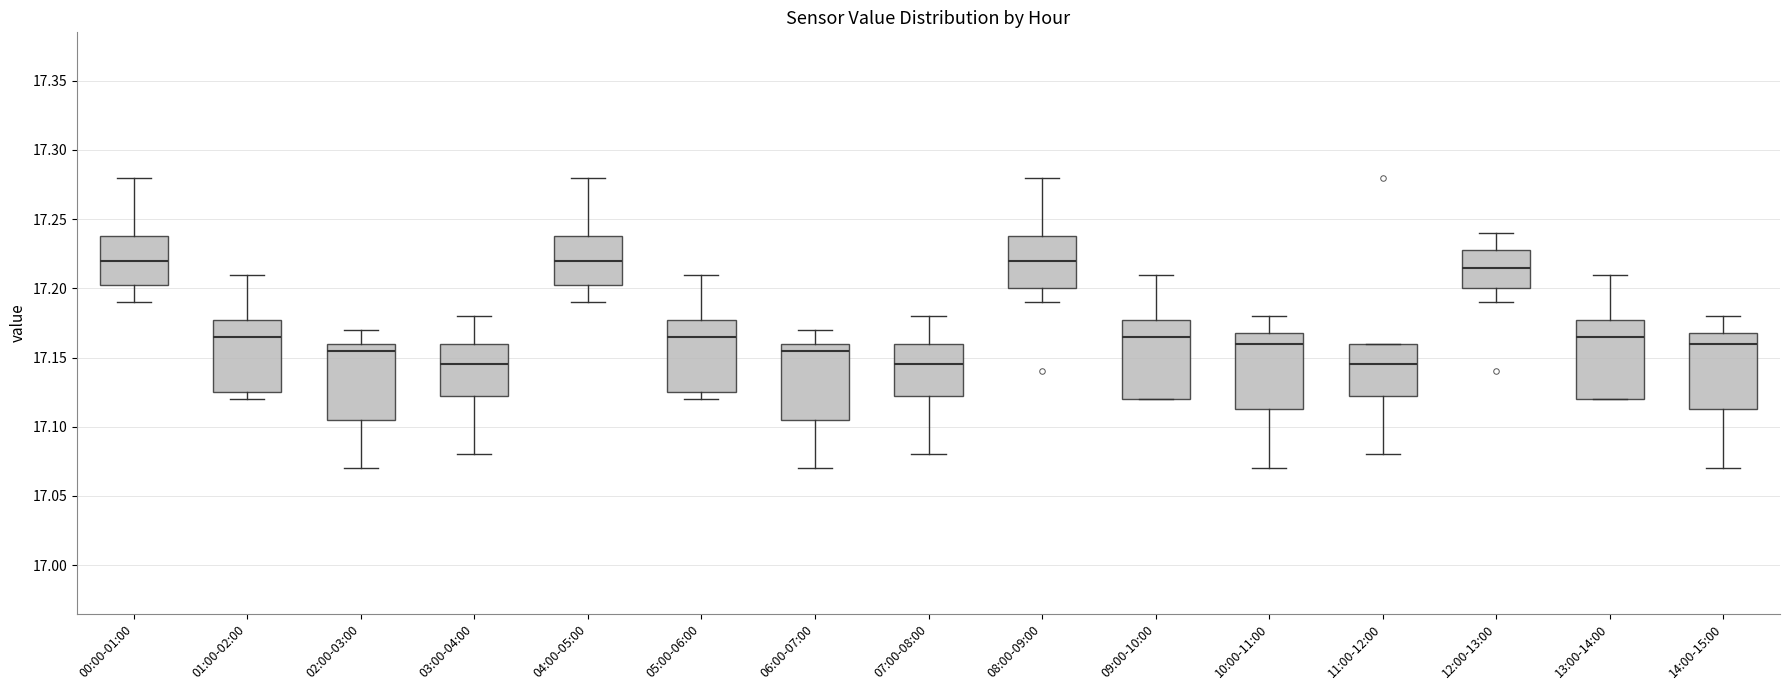

Where does the upper whisker of the box for 00:00-01:00 end on the y-axis? The values are not printed on the chart, so give them approximately, as read against the axis.

17.280